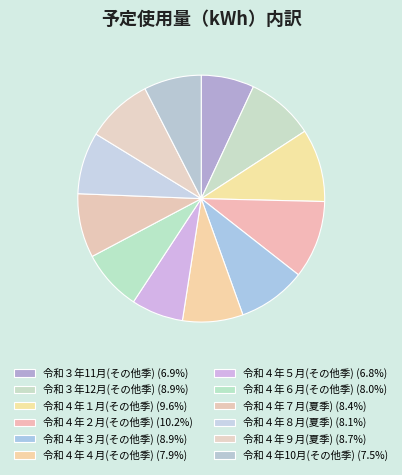

How many slices are in this pie chart?

12